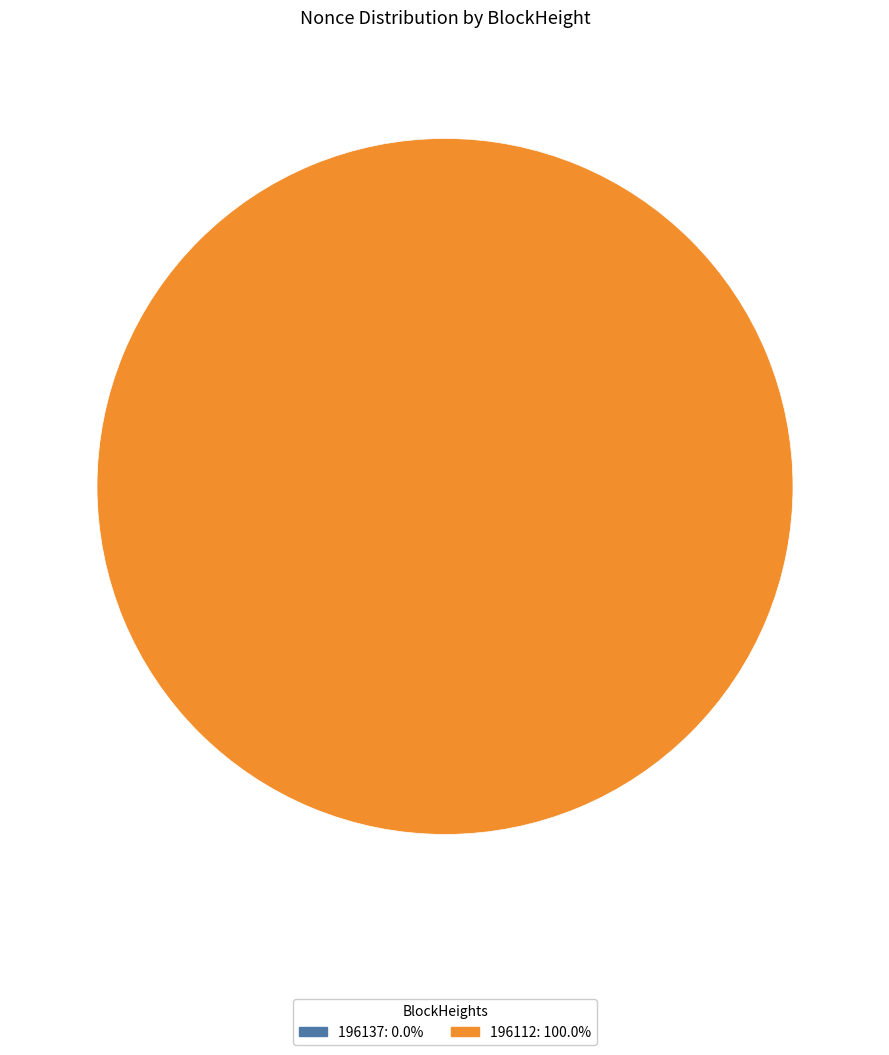

Is there any slice that represents more than half of the pie?

Yes